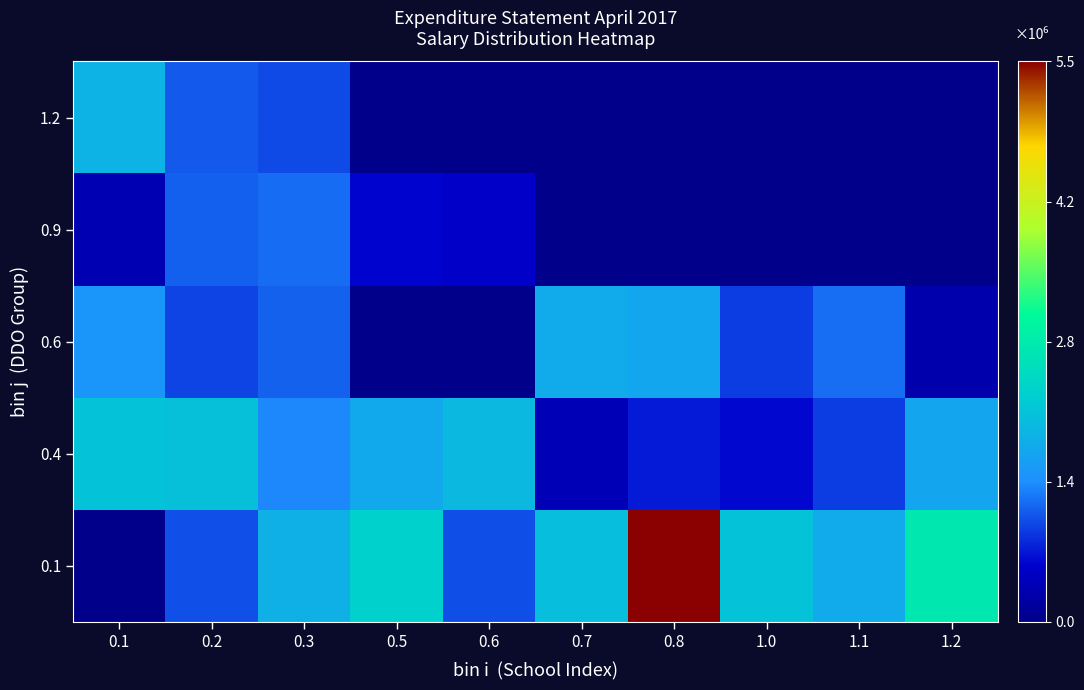

Which series changed the most between 1.0 and 1.1?

0.1